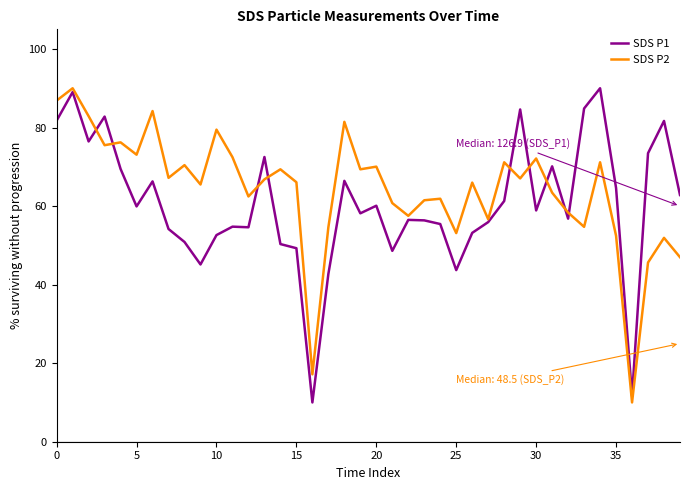

What is the maximum value for SDS P2?

90.0